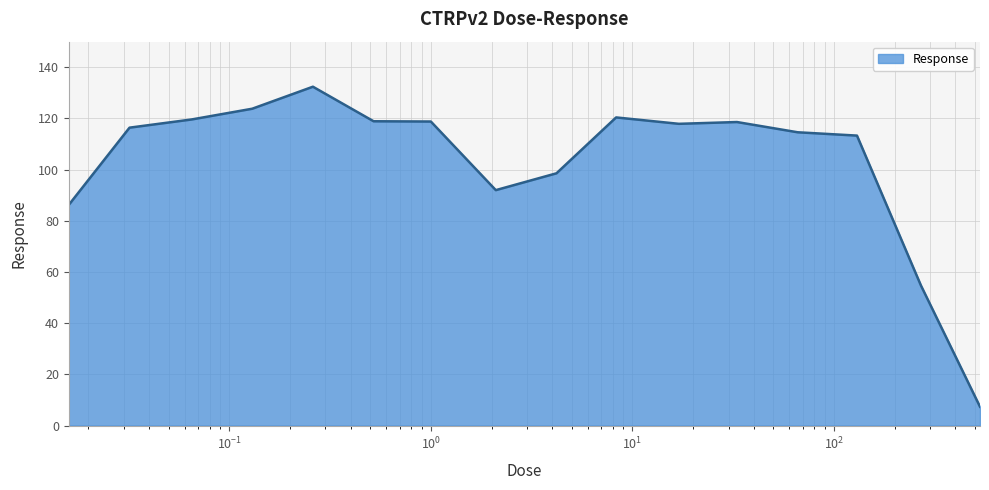

What is the smallest value displayed?

7.4